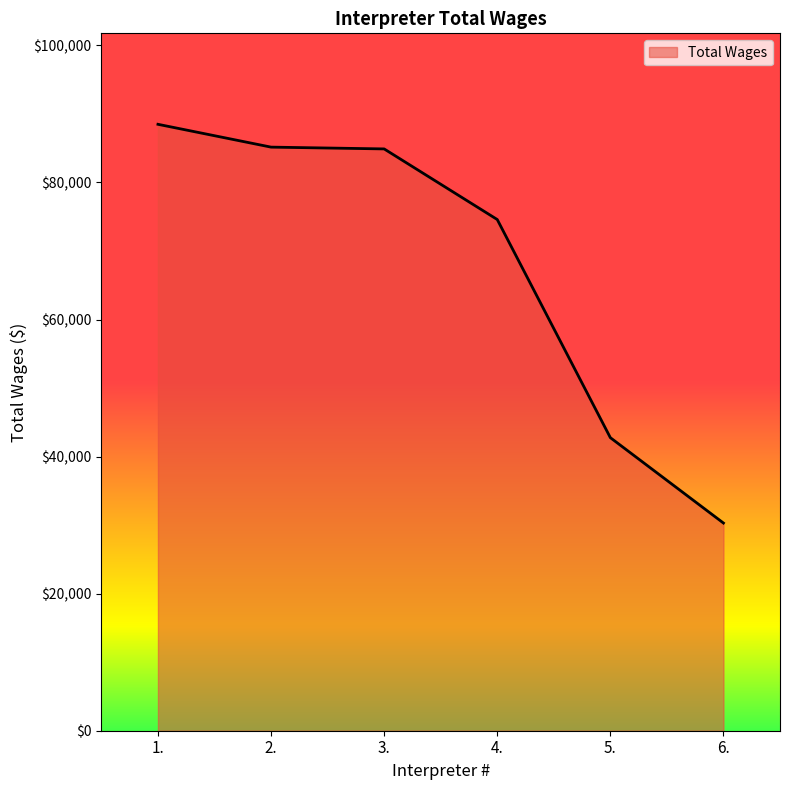

Read the value at 6., to the nearest 10.

30300